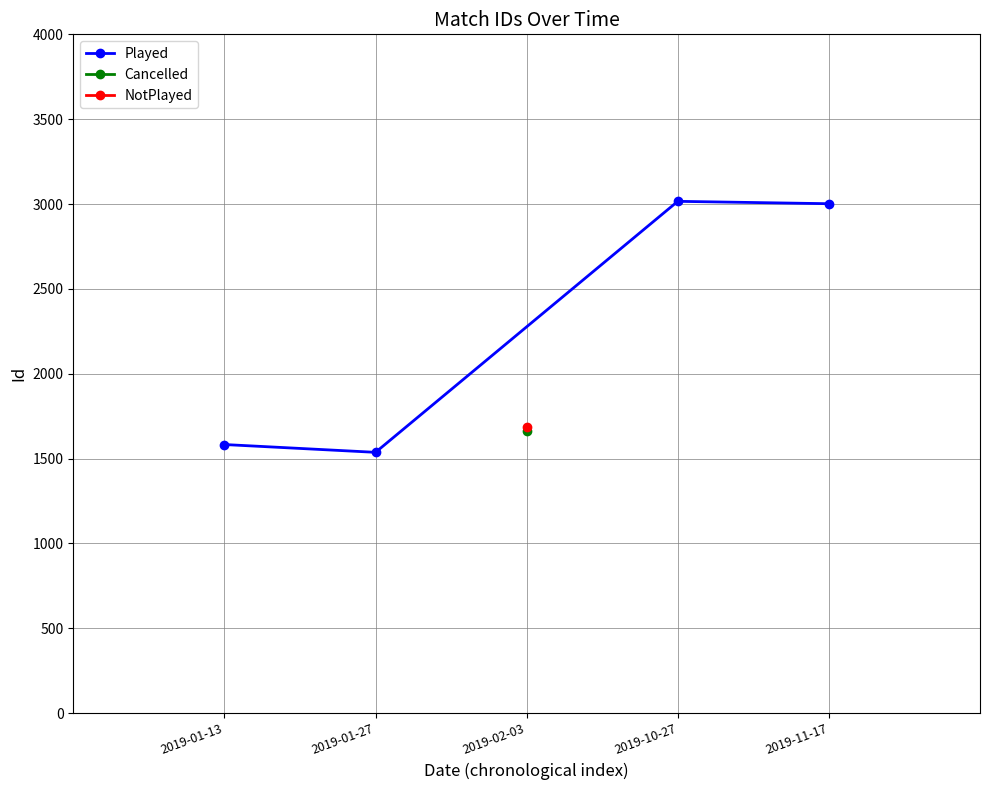

True or false: Played has more than 1 interior local peaks.

False